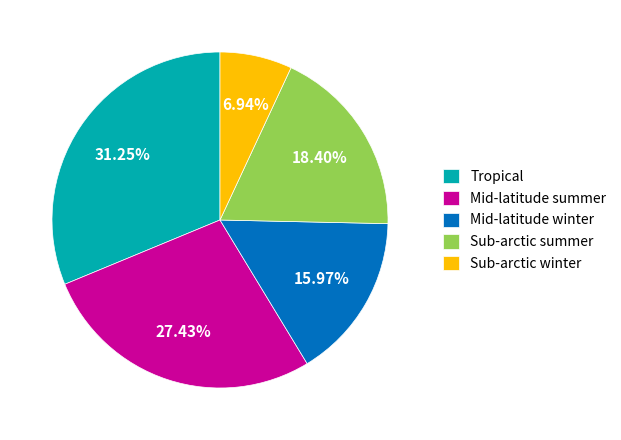

To the nearest percent, what is the difference between the largest and smallest slice percentages?

24%